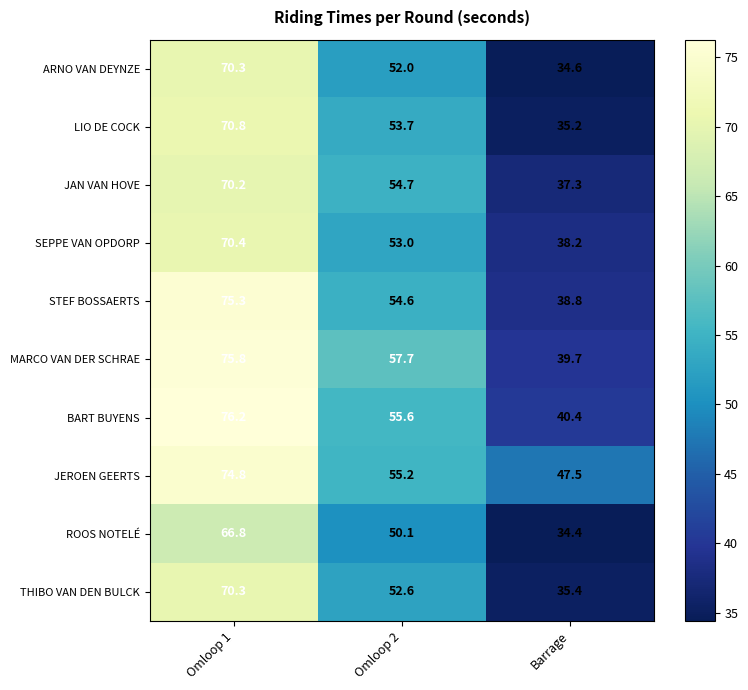

How many data points in JEROEN GEERTS are above 55?

2